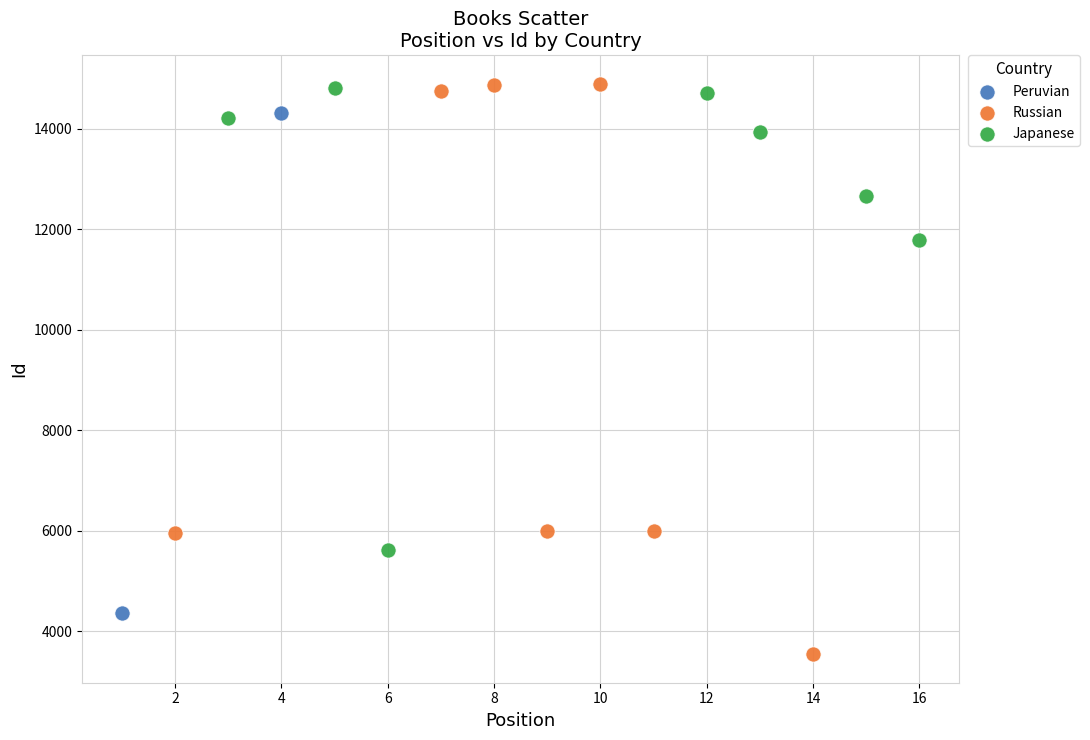

What are all the series names shown in the legend?

Peruvian, Russian, Japanese